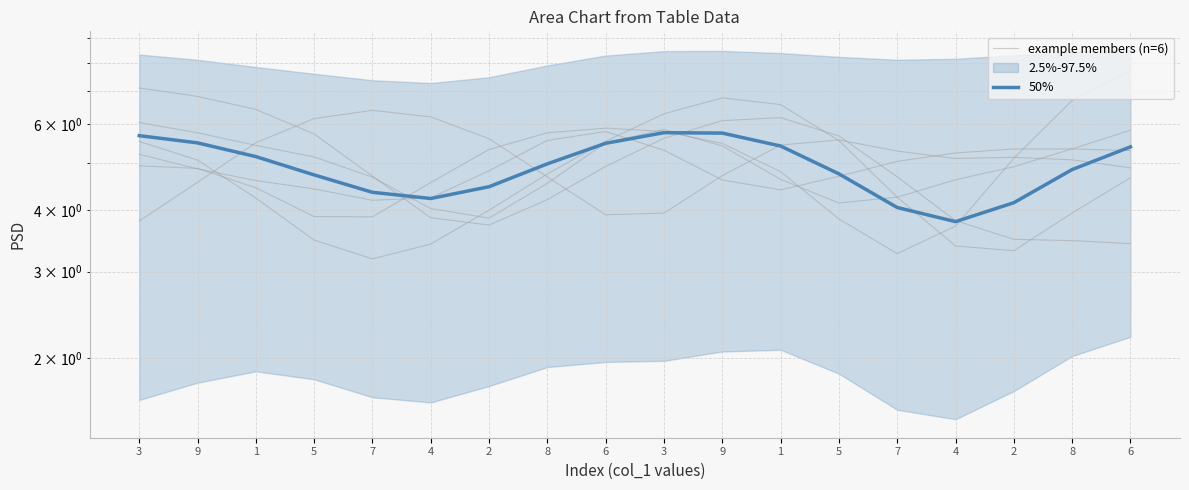

Reading right to left, what are all the values shown in this chart?

example members (n=6): 3.4	3.5	3.5	3.8	4.7	5.7	6.2	6.1	5.6	4.9	4.2	3.7	3.9	4.7	5.7	6.4	6.8	7.1
50%: 5.4	4.8	4.1	3.8	4.1	4.8	5.4	5.8	5.8	5.5	5.0	4.5	4.2	4.4	4.7	5.2	5.5	5.7